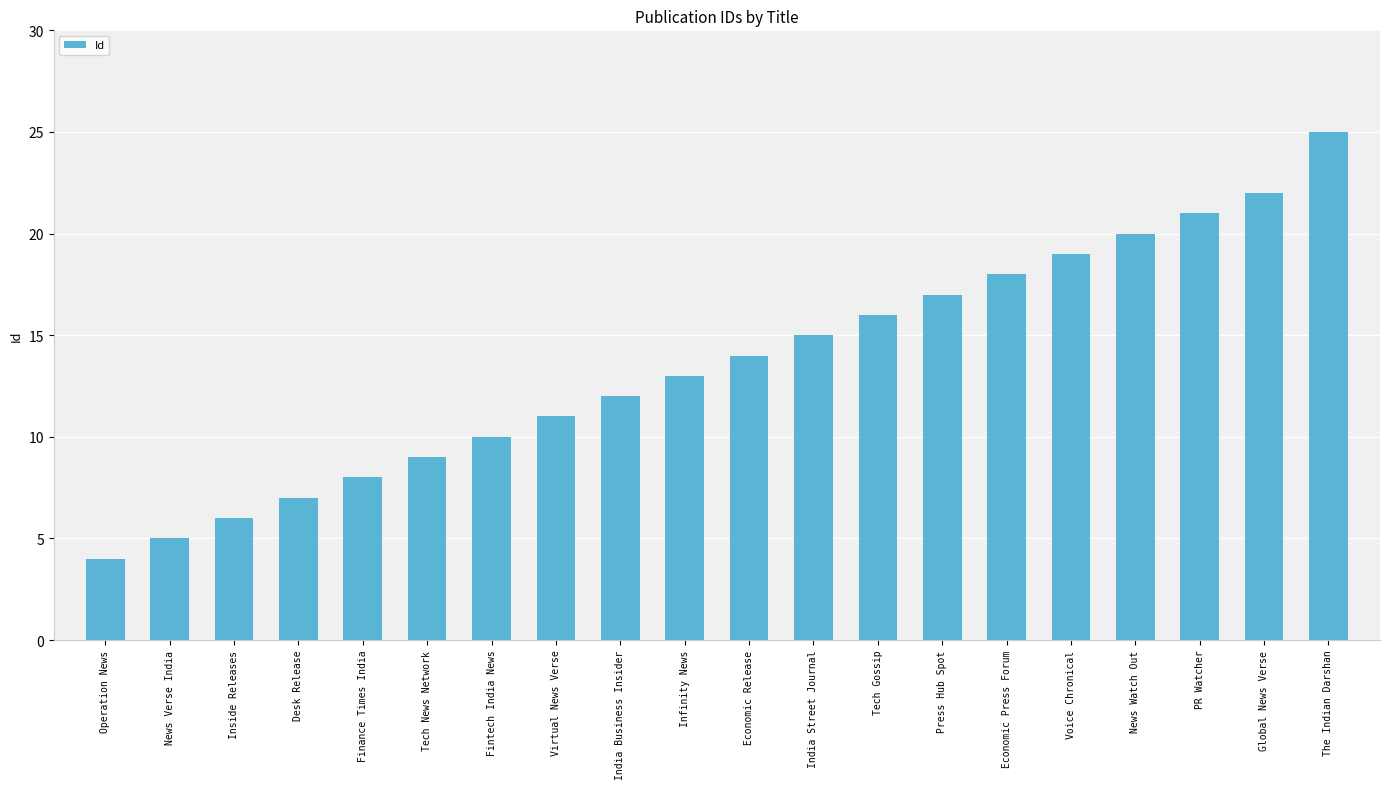

Is it true that the value at Inside Releases is 3?

False